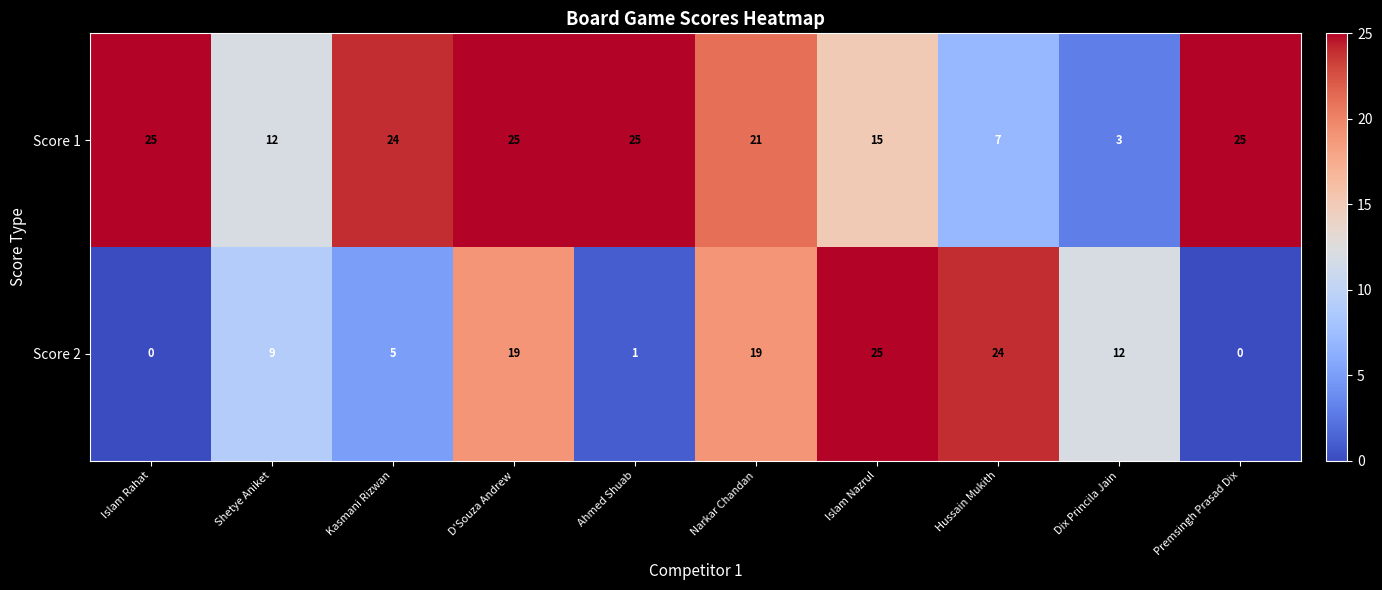

At which label does Score 2 reach its peak?

Islam Nazrul